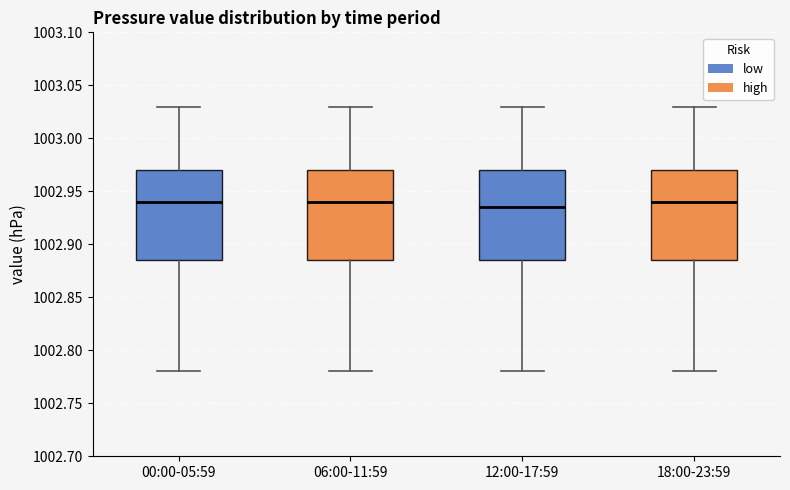

Where does the lower whisker of the box for 06:00-11:59 end on the y-axis? The values are not printed on the chart, so give them approximately, as read against the axis.

1002.780